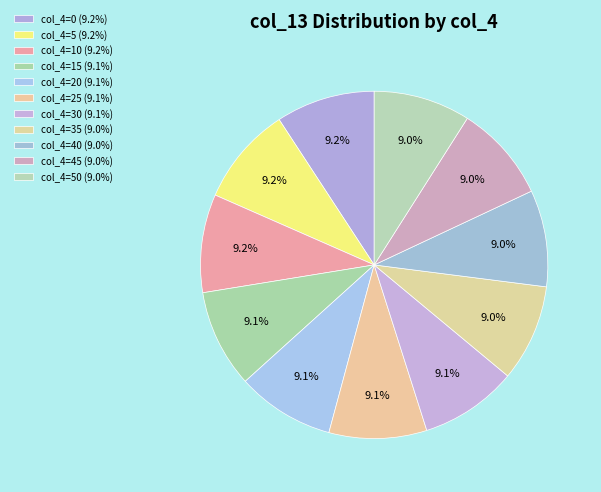

Rank the categories by value from lowest to highest.

40, 45, 50, 35, 30, 25, 20, 15, 10, 5, 0